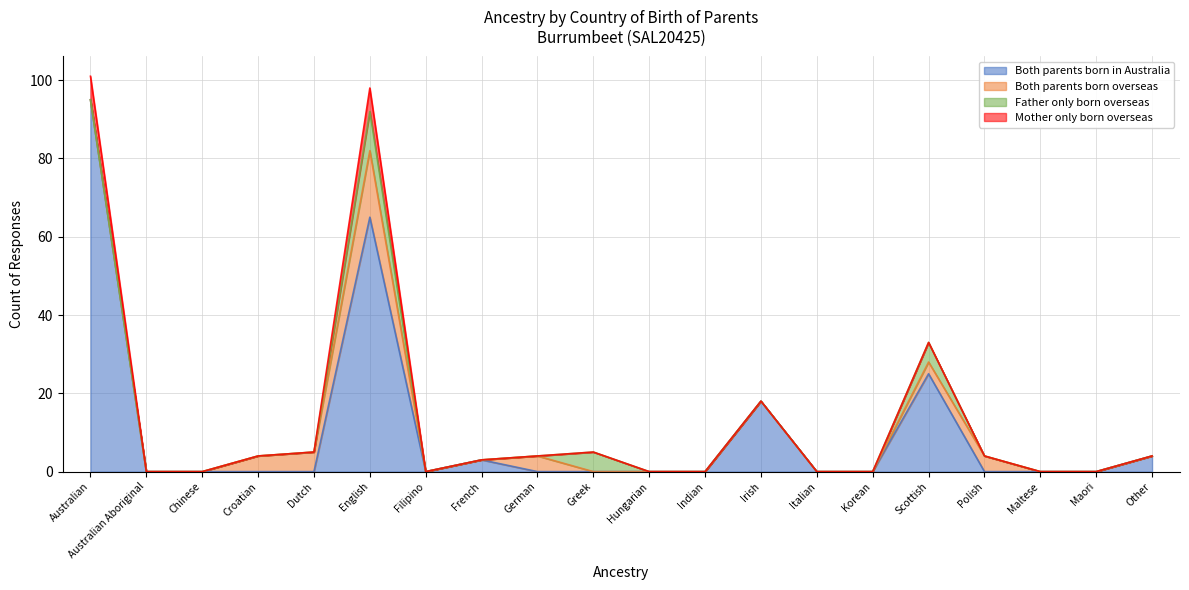

Does the chart have visible grid lines?

Yes